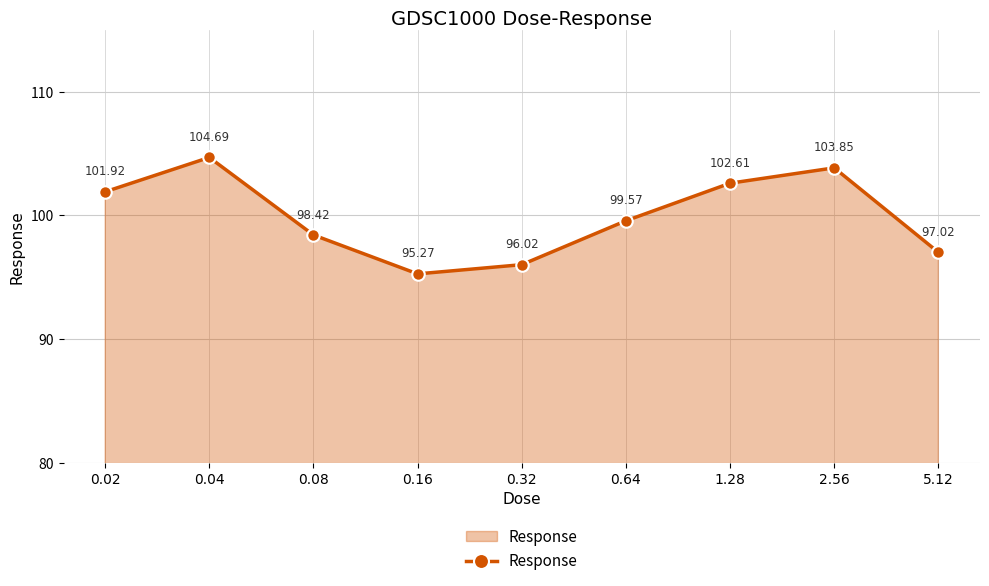

Rank the categories by value from lowest to highest.

0.16, 0.32, 5.12, 0.08, 0.64, 0.02, 1.28, 2.56, 0.04